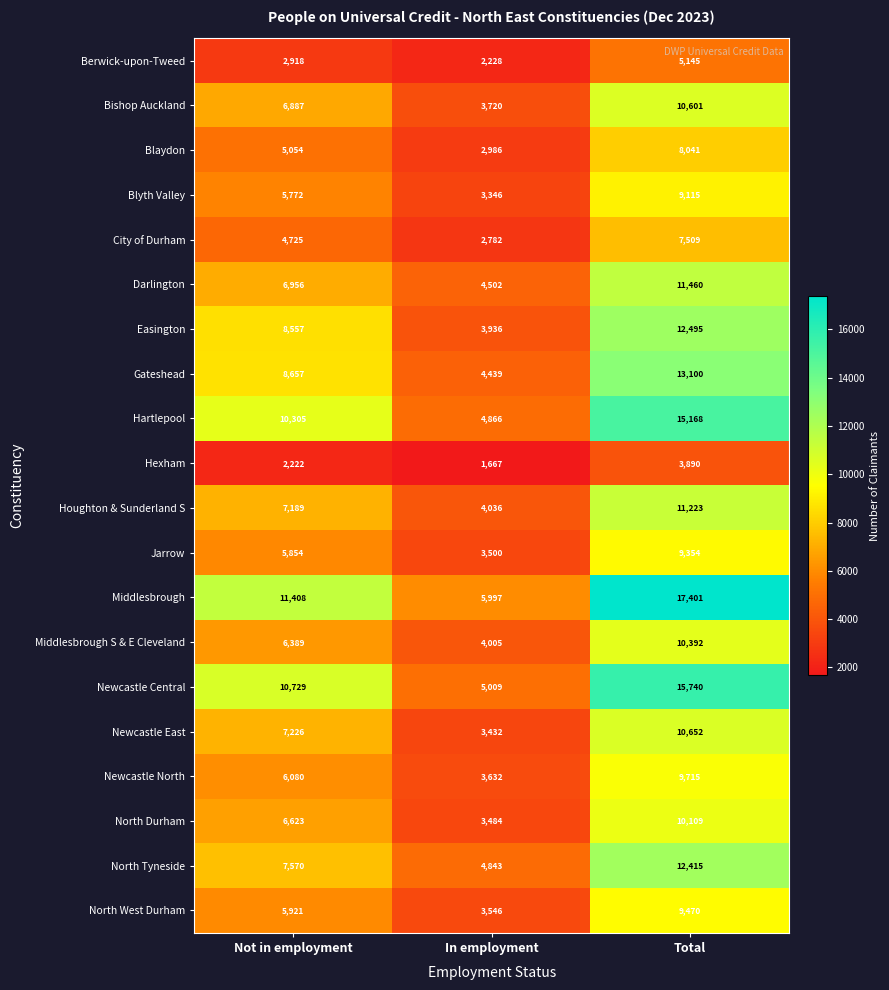

The value of Bishop Auckland at Total is 10601. True or false?

True